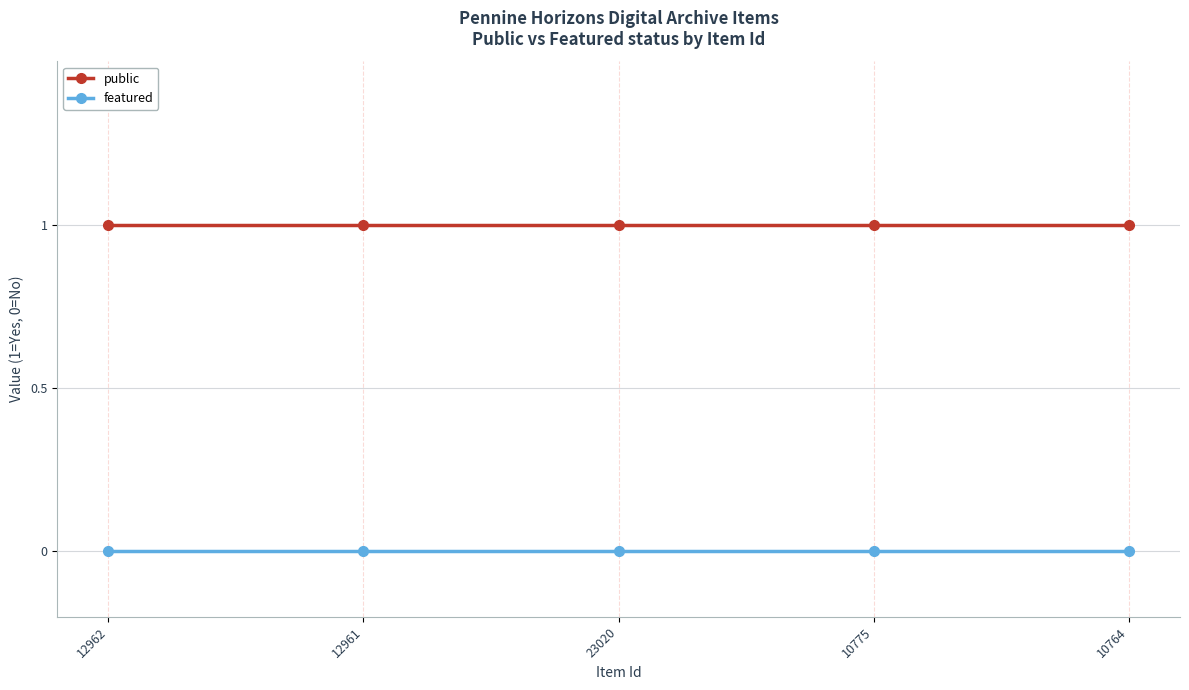

Does the chart display data point markers on the line(s)?

Yes